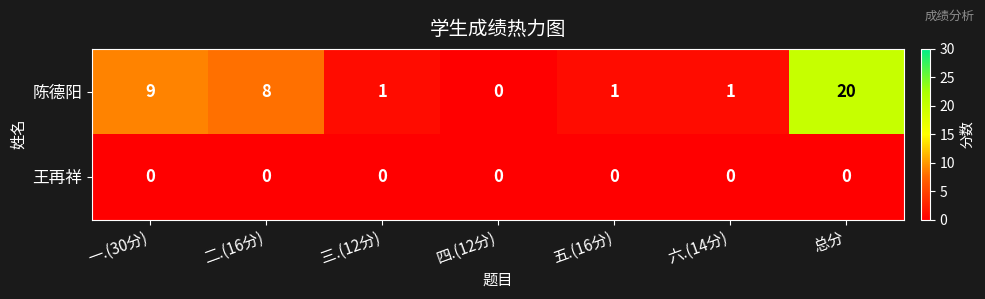

What is the greatest value displayed?

20